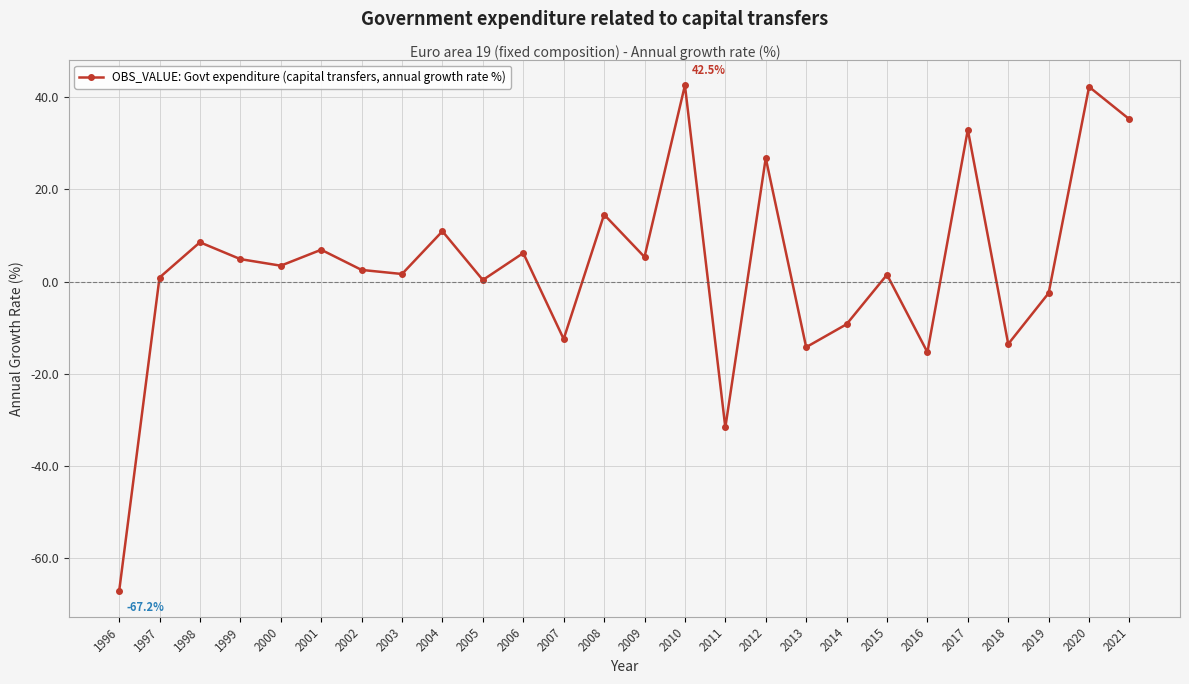

What is the sum of the values at 2003 and 2017?

34.5